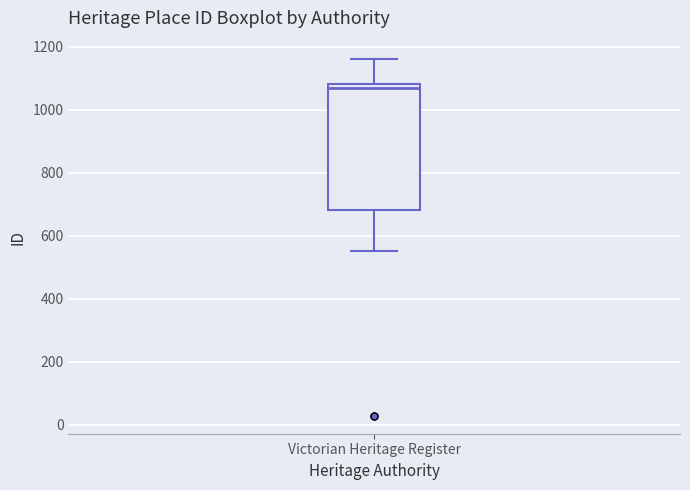

Where is the upper edge of the box for Victorian Heritage Register on the y-axis? The values are not printed on the chart, so give them approximately, as read against the axis.

1080